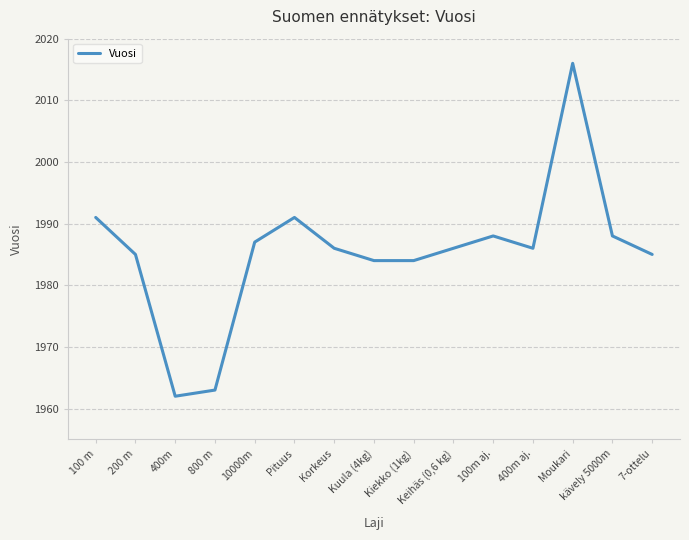

What is the minimum value shown in the chart?

1962